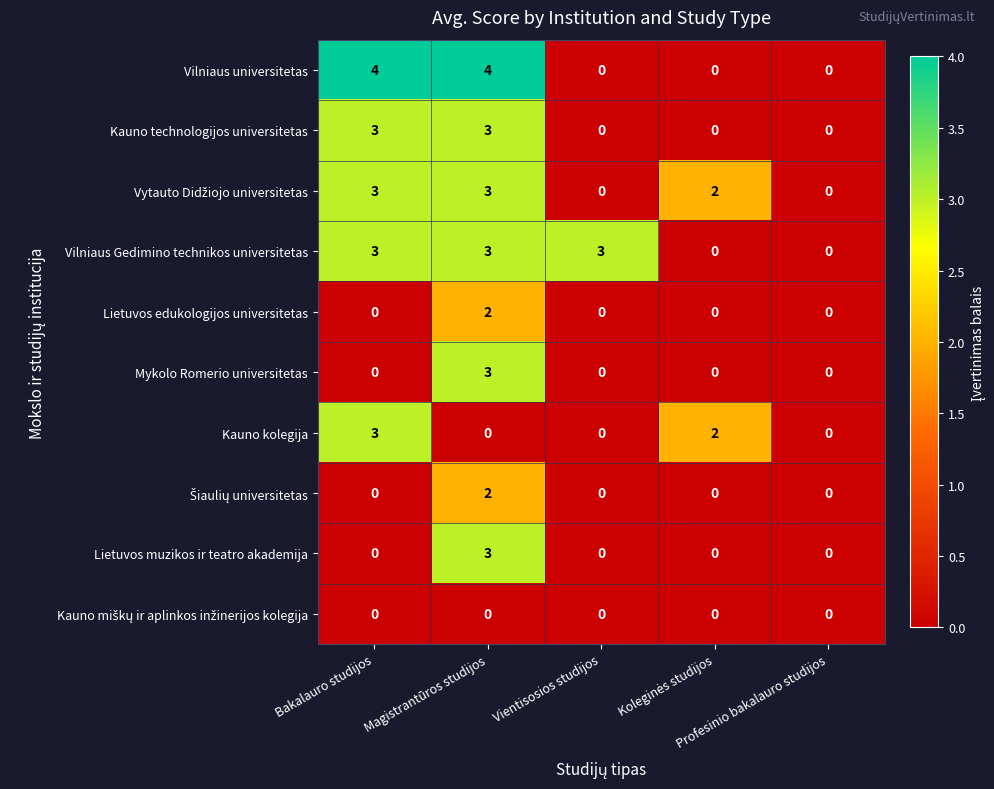

How many Vilniaus universitetas values are between 0 and 4?

5